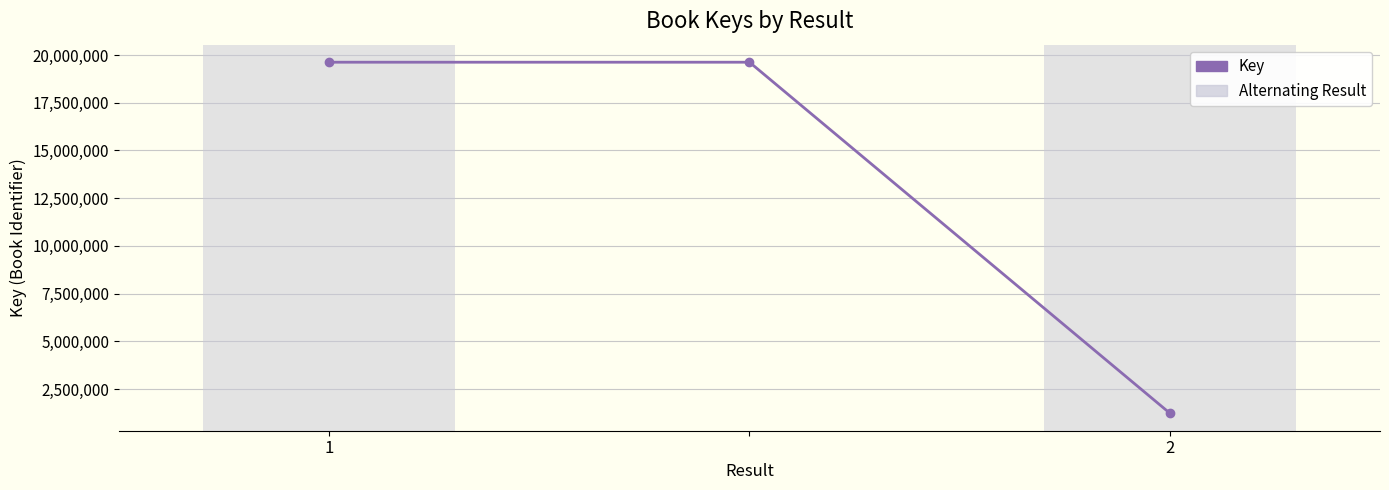

What is the value of the 3rd point from the left?

1235044